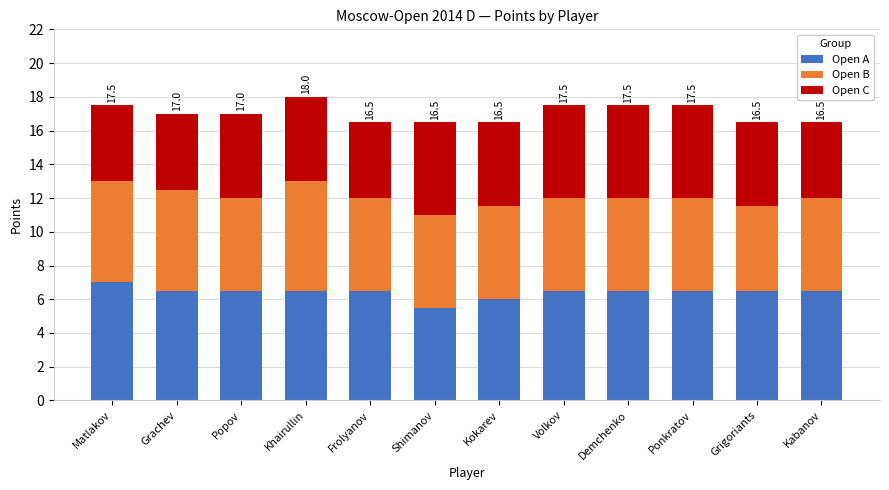

Are the bars grouped side by side (vs. stacked)?

No